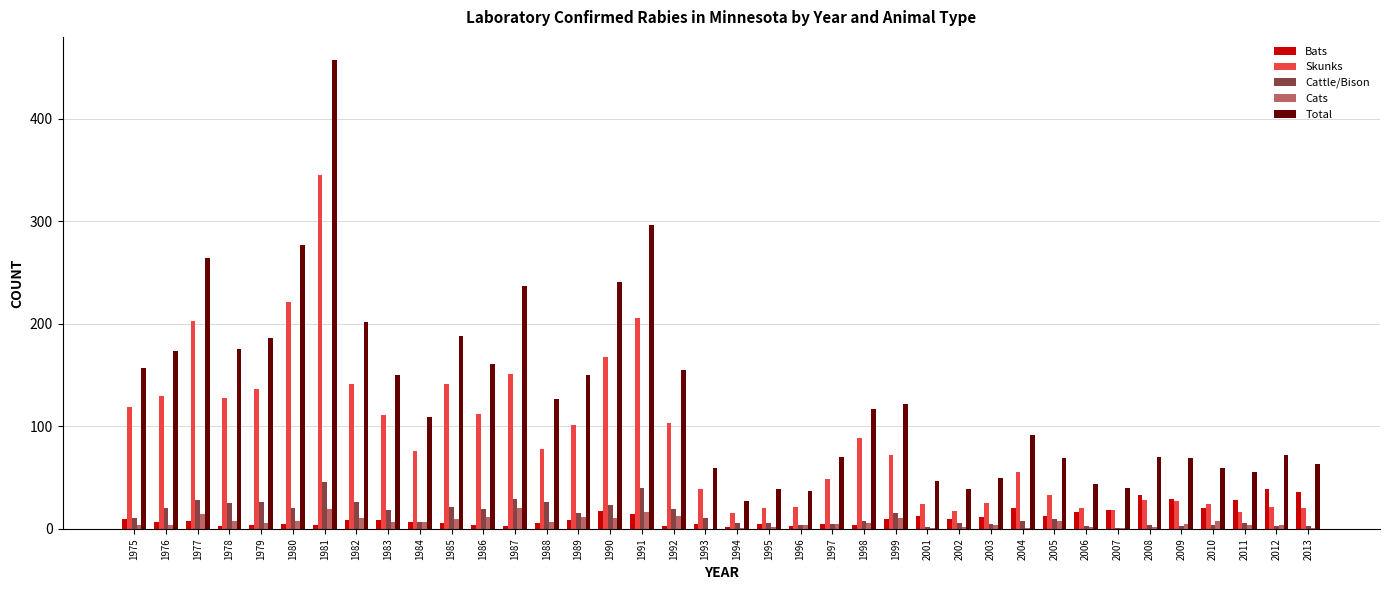

Is the value of Bats at 1989 greater than the value of Skunks at 2007?

No